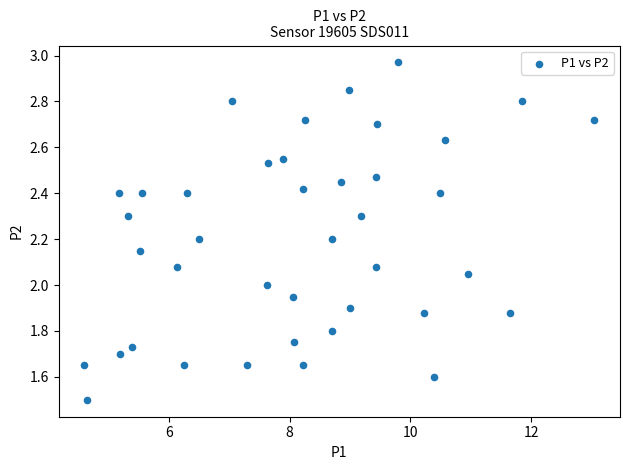

What is the range of X values (max minus min)?

8.5